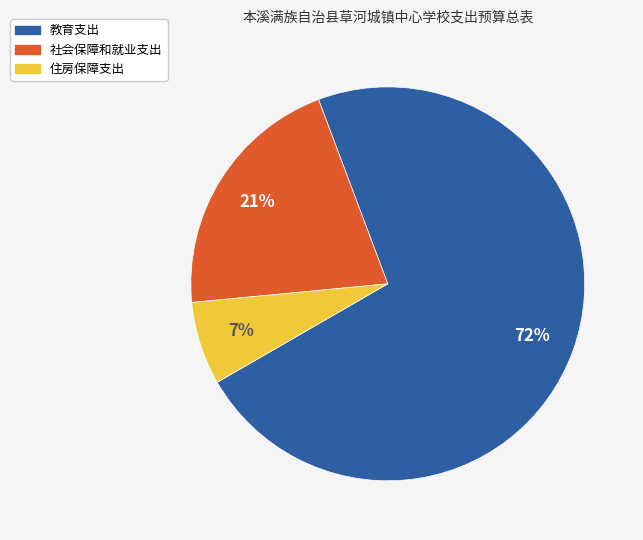

What is the smallest slice in the pie chart?

住房保障支出